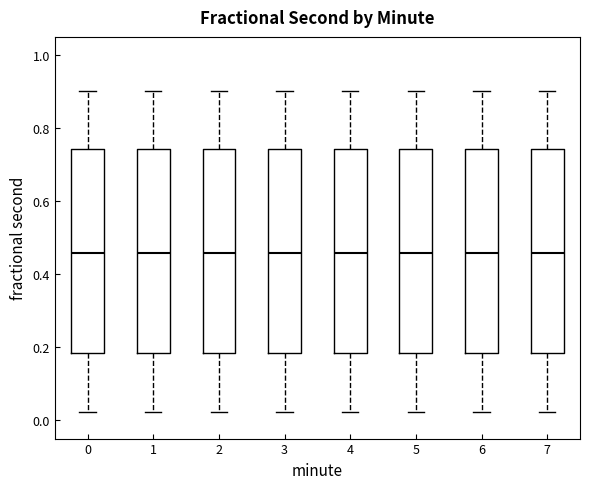

Reading left to right, read every box against the y-axis: the position of its median line, the range the box covers, and the ends of its whiskers. The values are not printed on the chart, so give them approximately, as read against the axis.

0: median 0.46, box 0.18 to 0.74, whiskers 0.02 to 0.90
1: median 0.46, box 0.18 to 0.74, whiskers 0.02 to 0.90
2: median 0.46, box 0.18 to 0.74, whiskers 0.02 to 0.90
3: median 0.46, box 0.18 to 0.74, whiskers 0.02 to 0.90
4: median 0.46, box 0.18 to 0.74, whiskers 0.02 to 0.90
5: median 0.46, box 0.18 to 0.74, whiskers 0.02 to 0.90
6: median 0.46, box 0.18 to 0.74, whiskers 0.02 to 0.90
7: median 0.46, box 0.18 to 0.74, whiskers 0.02 to 0.90